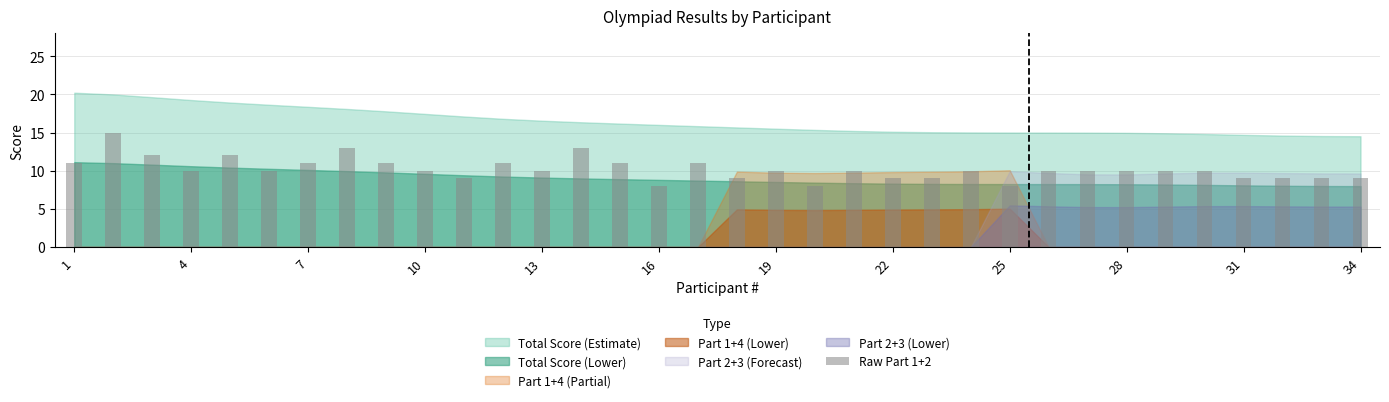

Reading left to right, extract all data points from this chart.

11	15	12	10	12	10	11	13	11	10	9	11	10	13	11	8	11	9	10	8	10	9	9	10	8	10	10	10	10	10	9	9	9	9